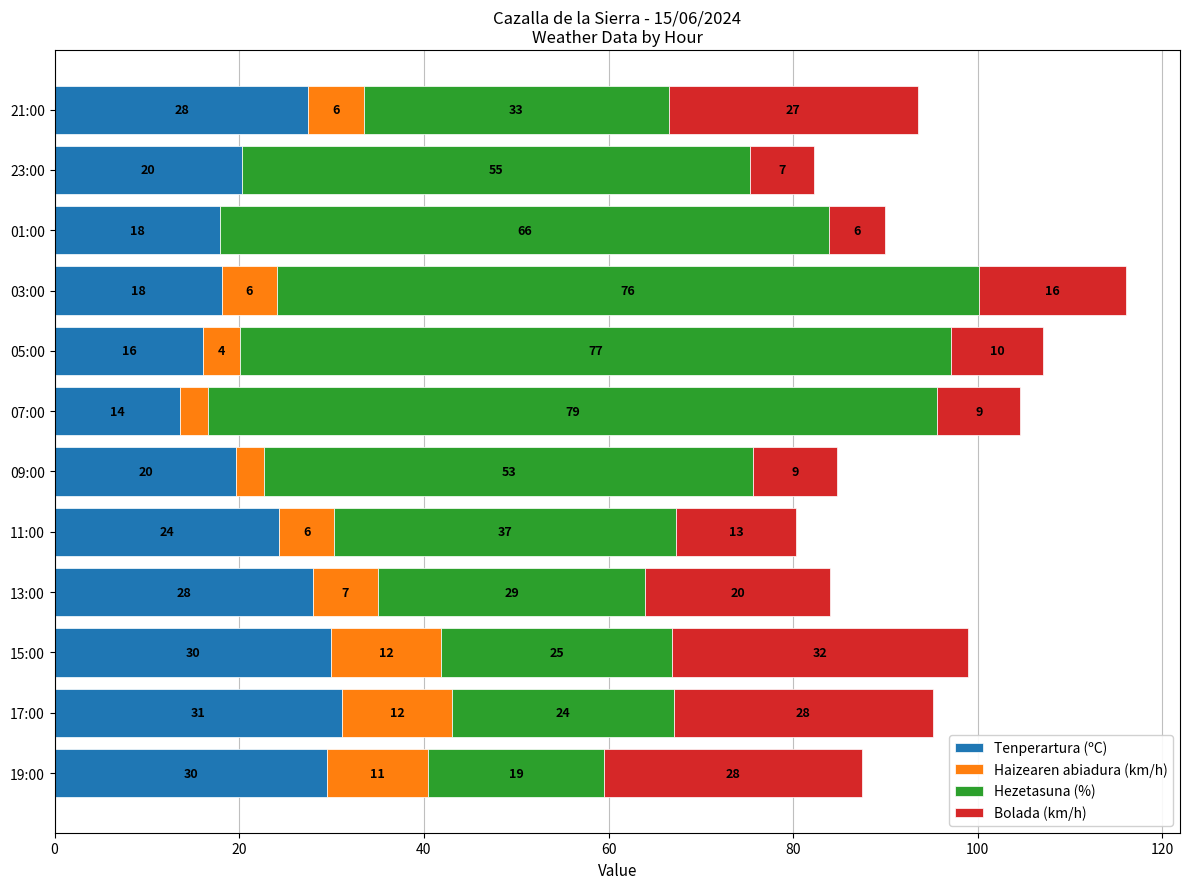

The Tenperartura (ºC) series shows 14.4 at 17:00. True or false?

False